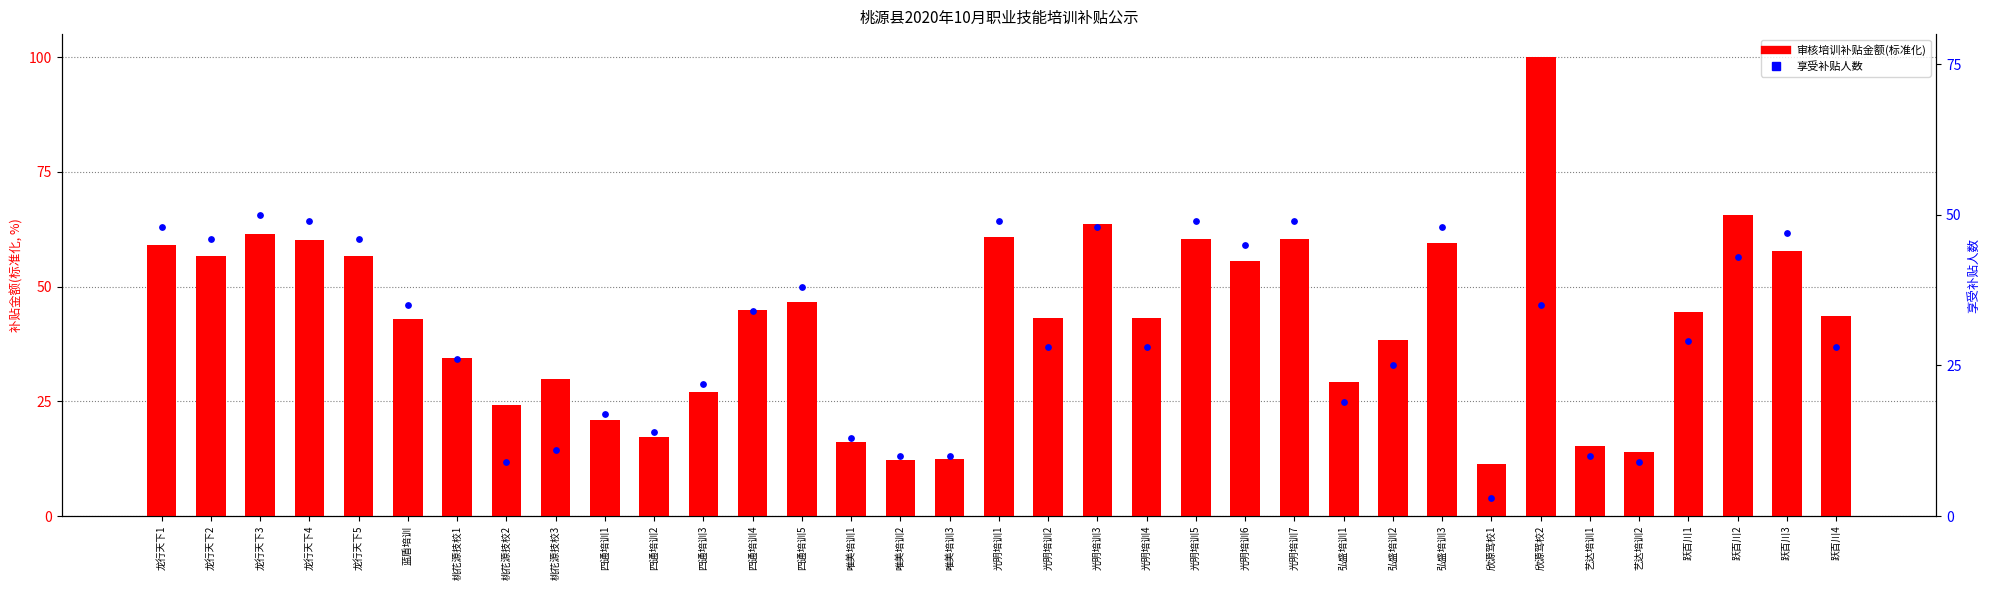

Is the value of 审核培训补贴金额(标准化) at 桃花源技校3 greater than the value of 享受补贴人数 at 桃花源技校2?

Yes